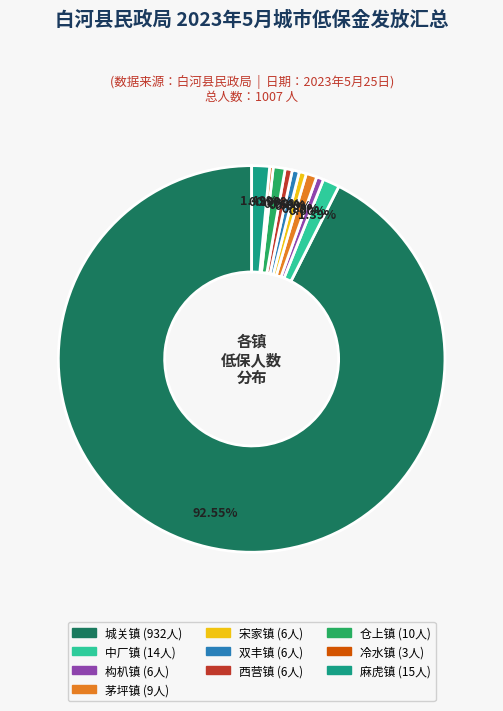

What percentage is NOT represented by 中厂镇?

98.6%